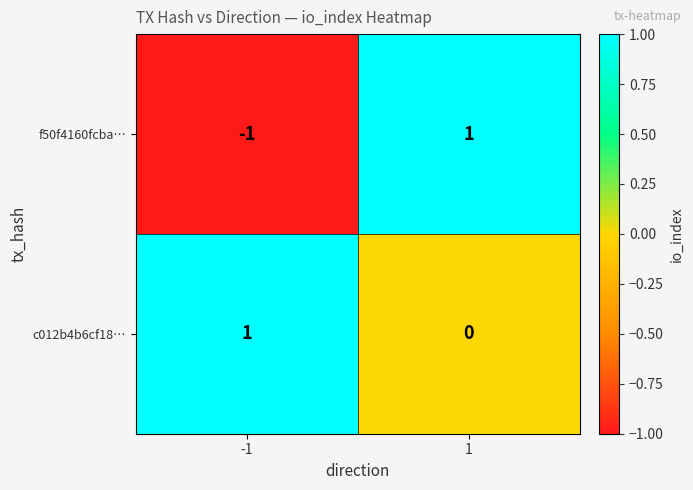

At how many categories does at least one series exceed 0?

2